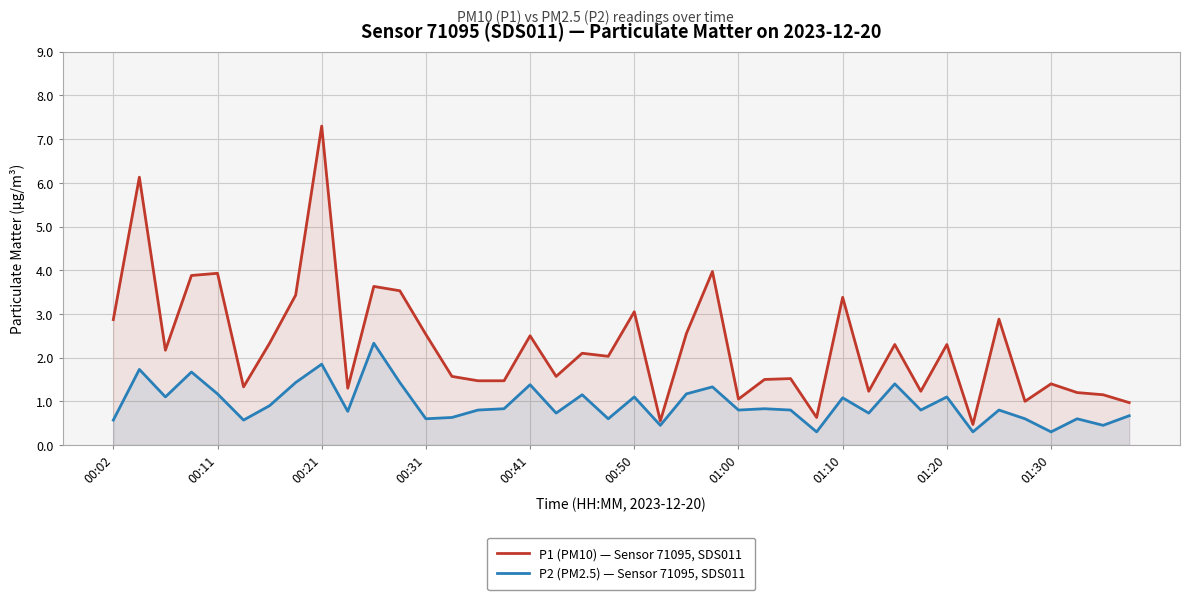

Which series has the widest spread of values?

P1 (PM10) — Sensor 71095, SDS011